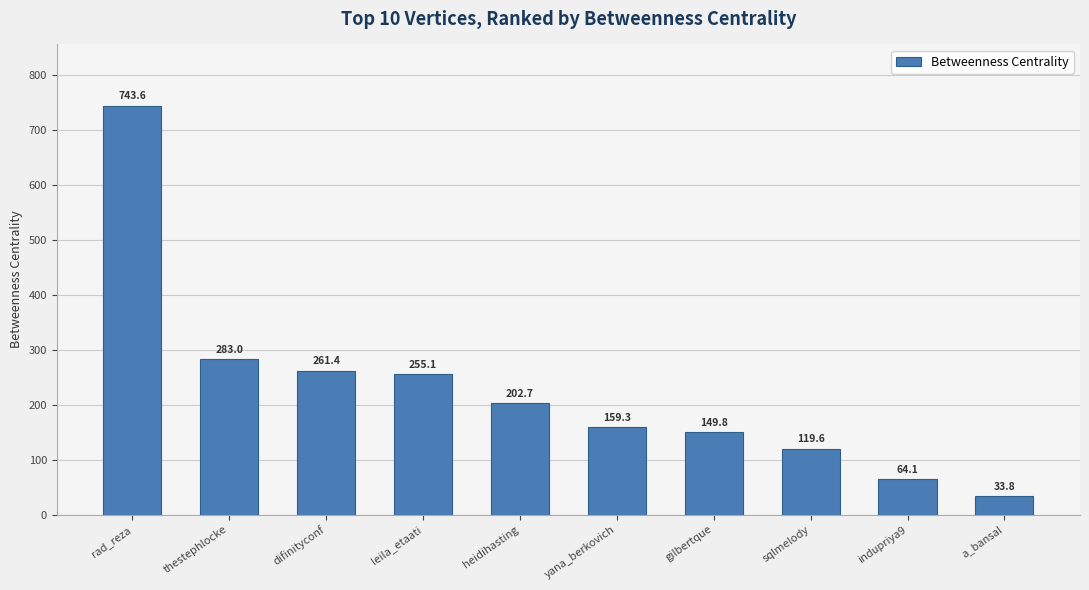

What is the change in value from rad_reza to yana_berkovich?

-584.3